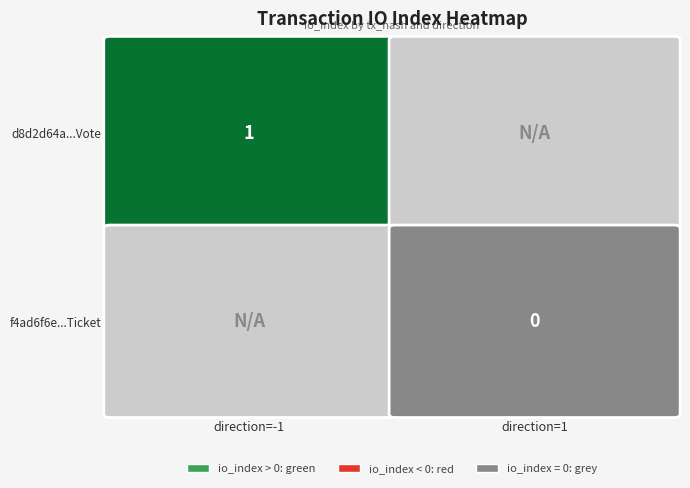

Which category has the lowest value in the f4ad6f6eaab22eb0eec8c0d0b17dfe06b920401 series?

1